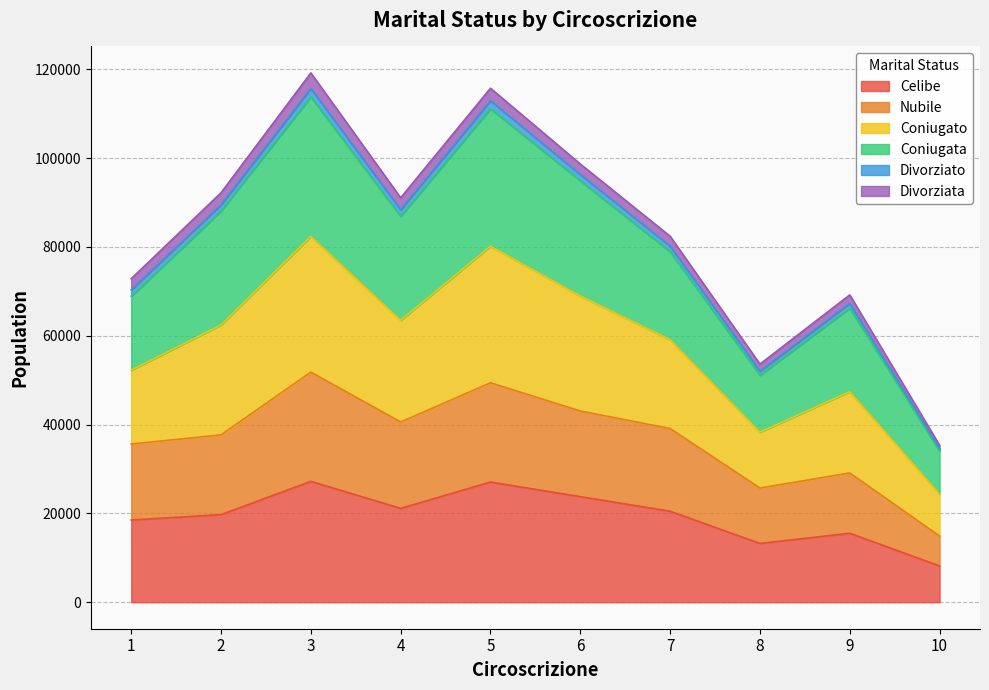

True or false: Celibe and Nubile intersect in this chart.

False